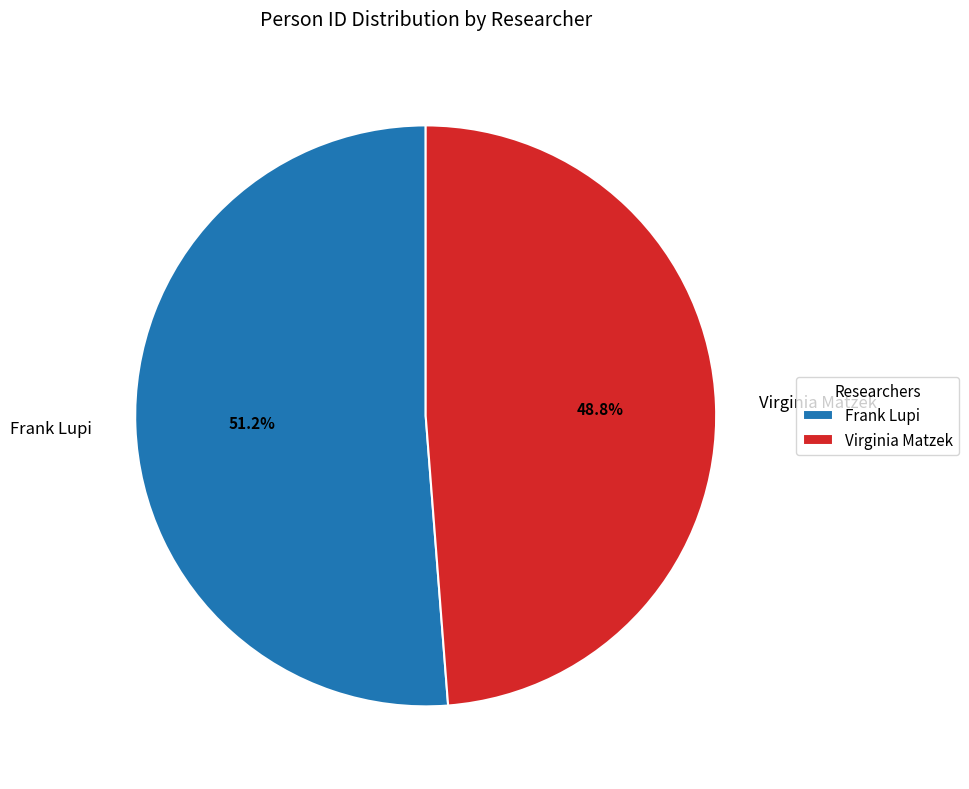

Which has a higher value, Virginia Matzek or Frank Lupi?

Frank Lupi